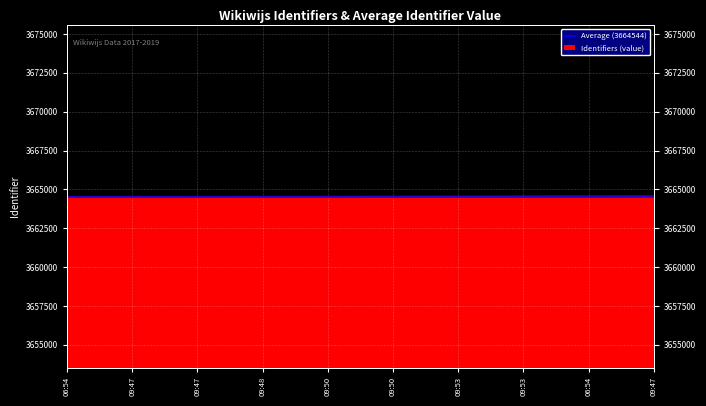

How many lines are shown in the chart?

1